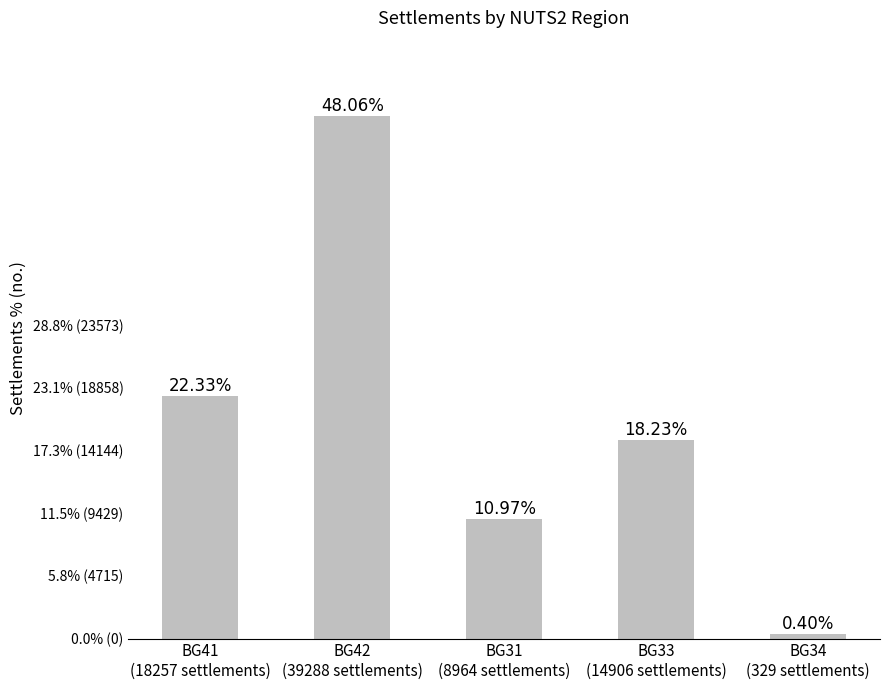

Where does the data first go above 14906?

BG41
(18257 settlements)